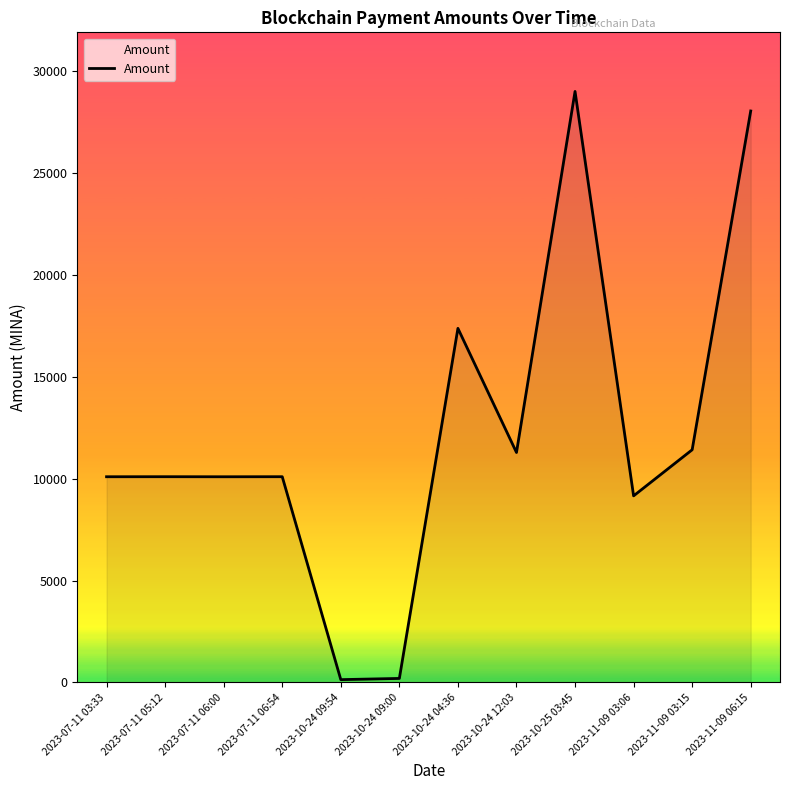

What is the greatest value displayed?

28993.2